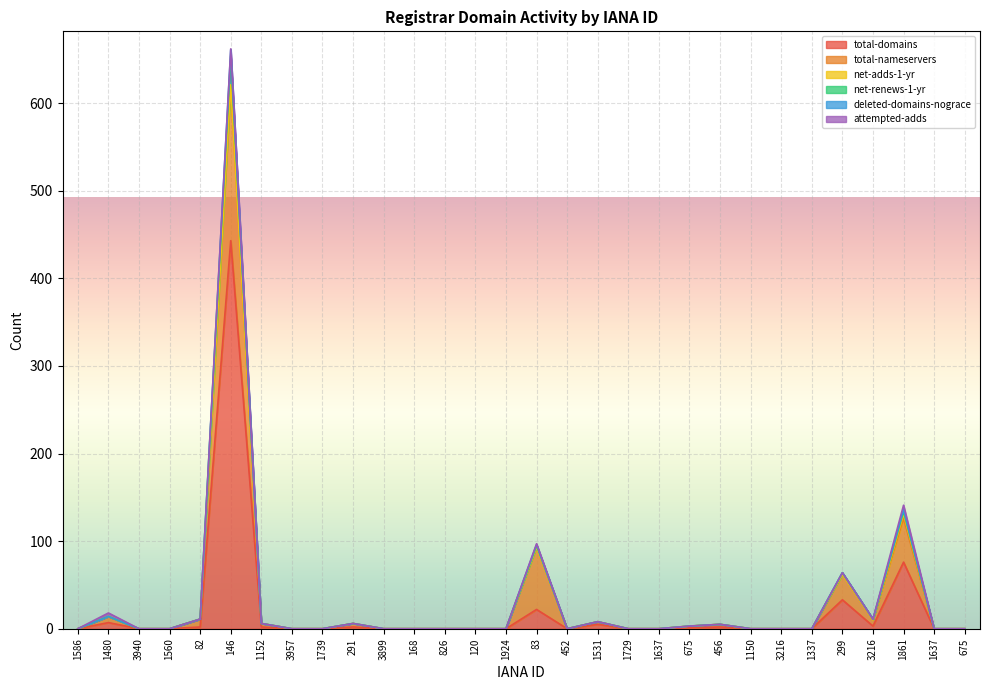

Is it true that net-renews-1-yr equals 0 at 826?

True